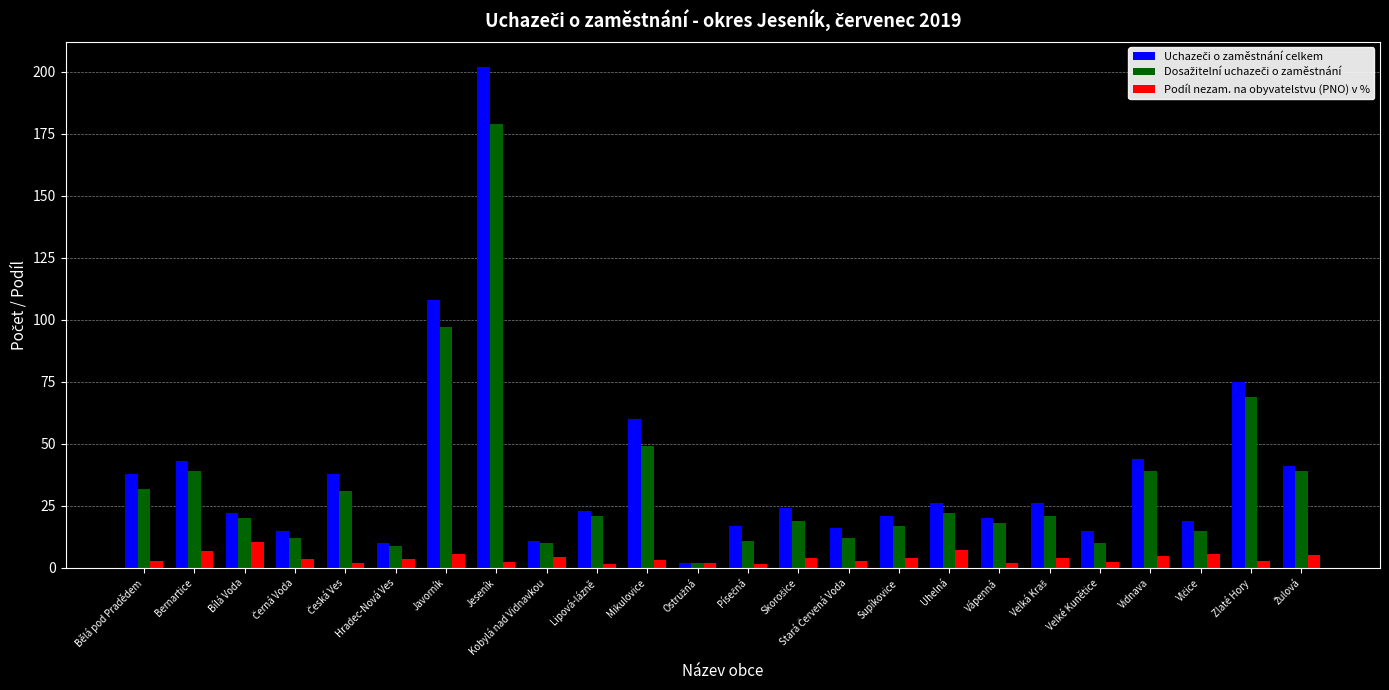

What is the label of the 20th bar from the left?

Velké Kunětice